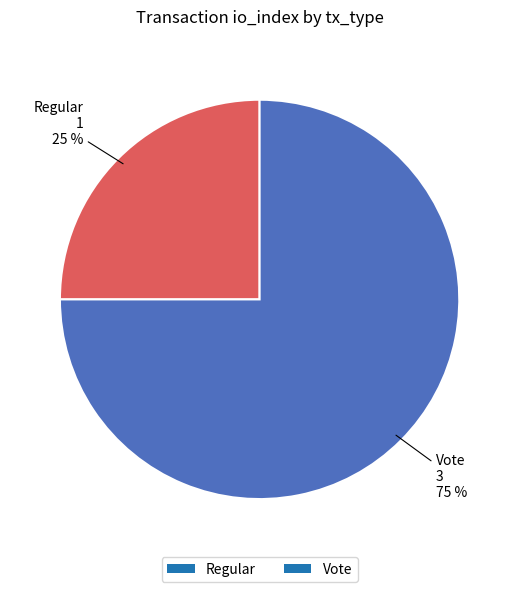

Is the sum of Vote and Regular greater than half?

Yes